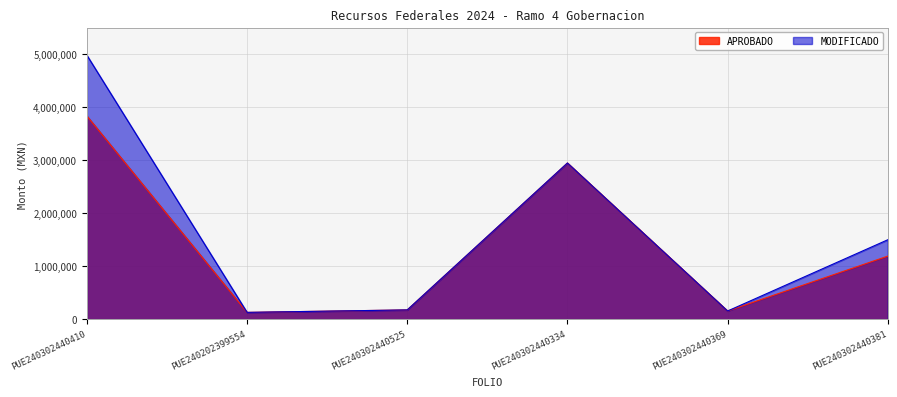

What is the lowest value of the MODIFICADO series?

134000.0